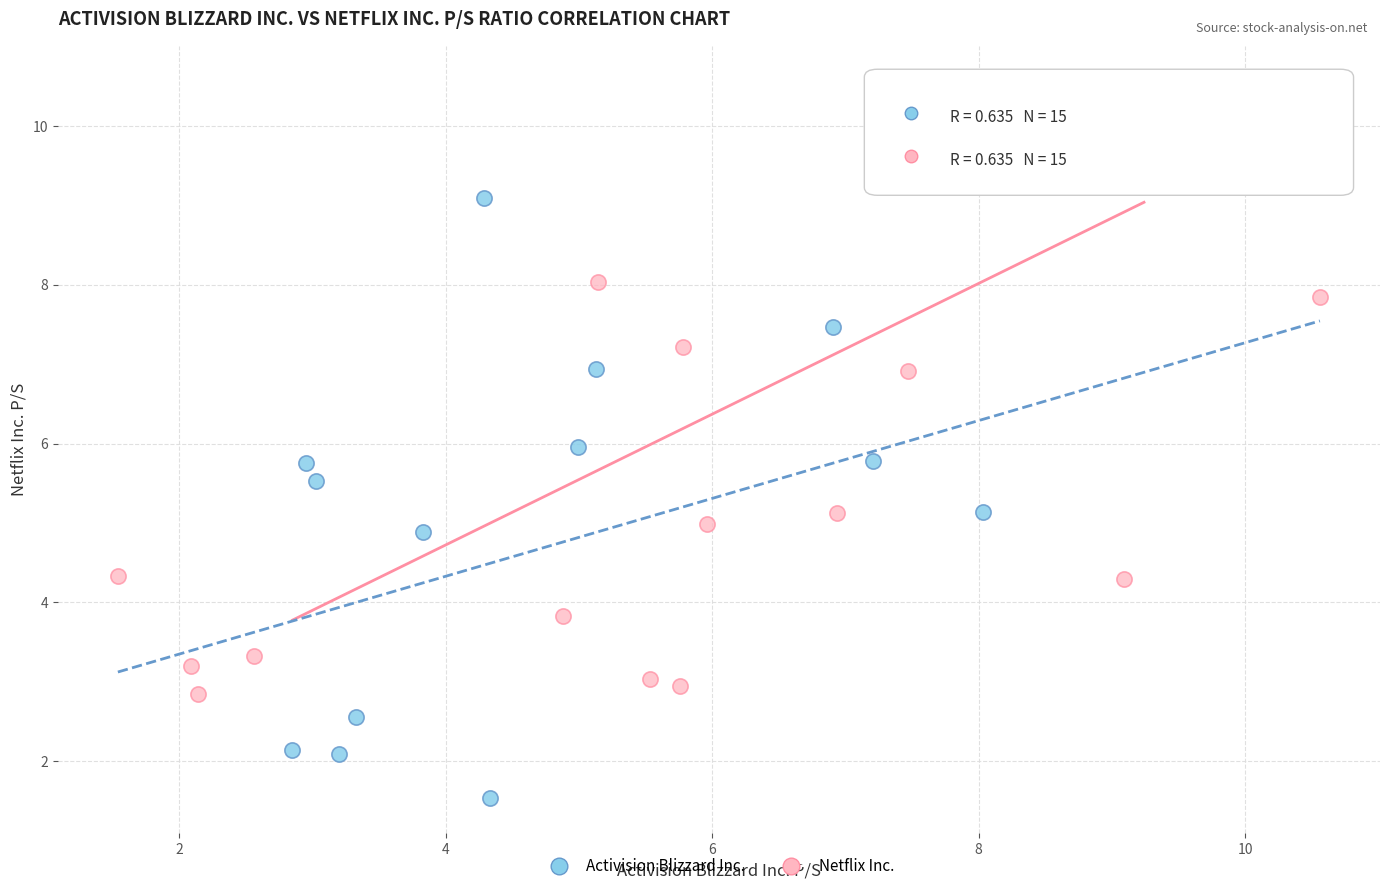

What are all the series names shown in the legend?

Activision Blizzard Inc., Netflix Inc.